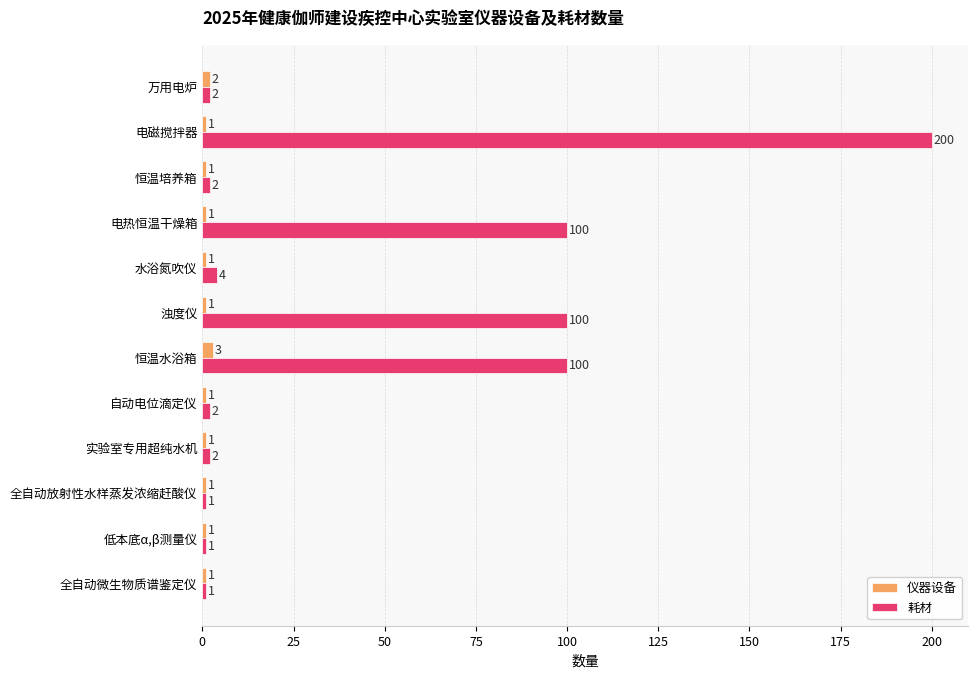

How many 仪器设备 values are between 1 and 2?

11